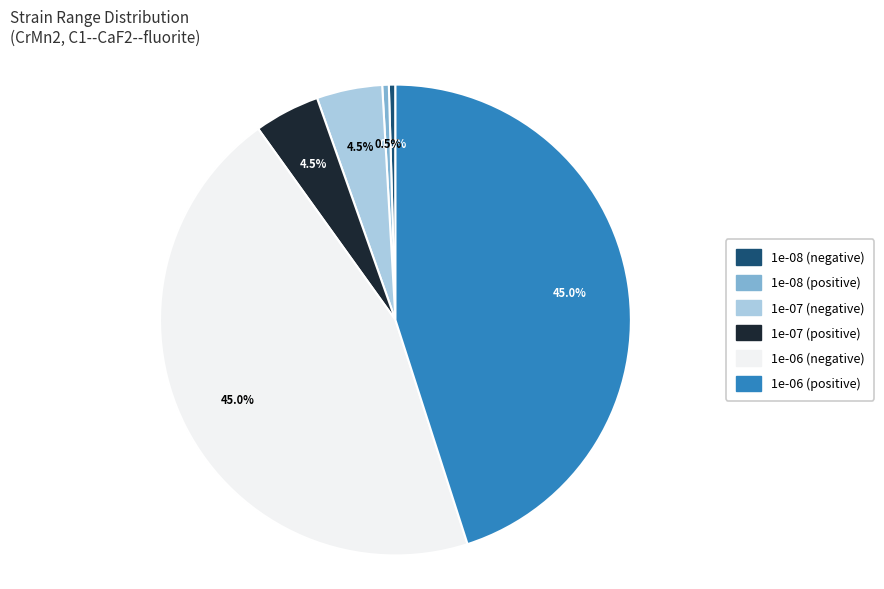

Is there a majority slice in this chart?

No